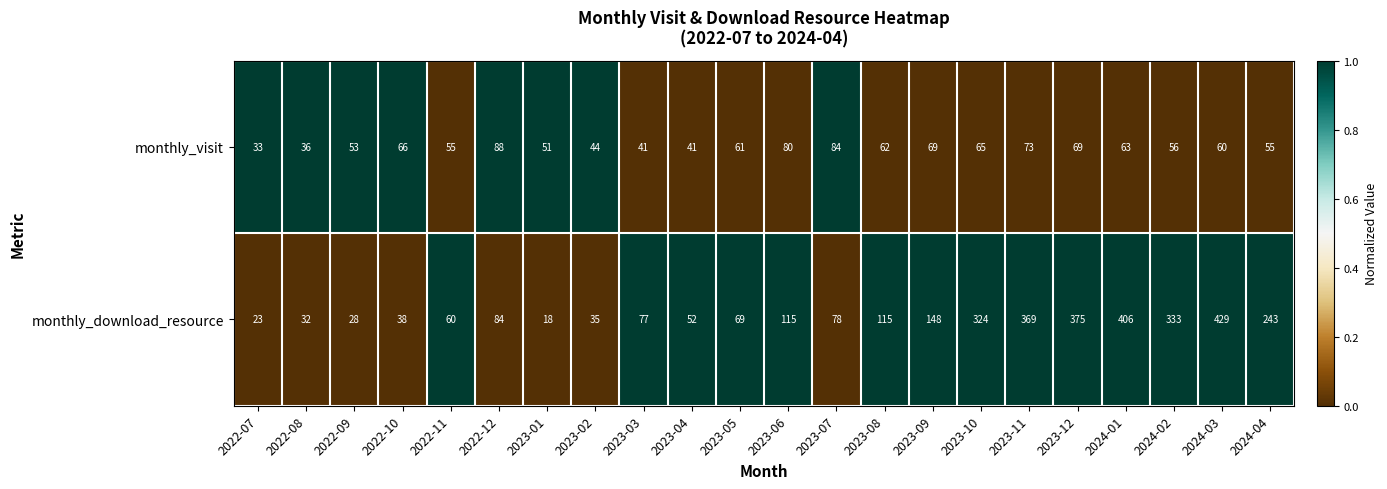

What is the spread (max minus min) of values at 2023-07?

6